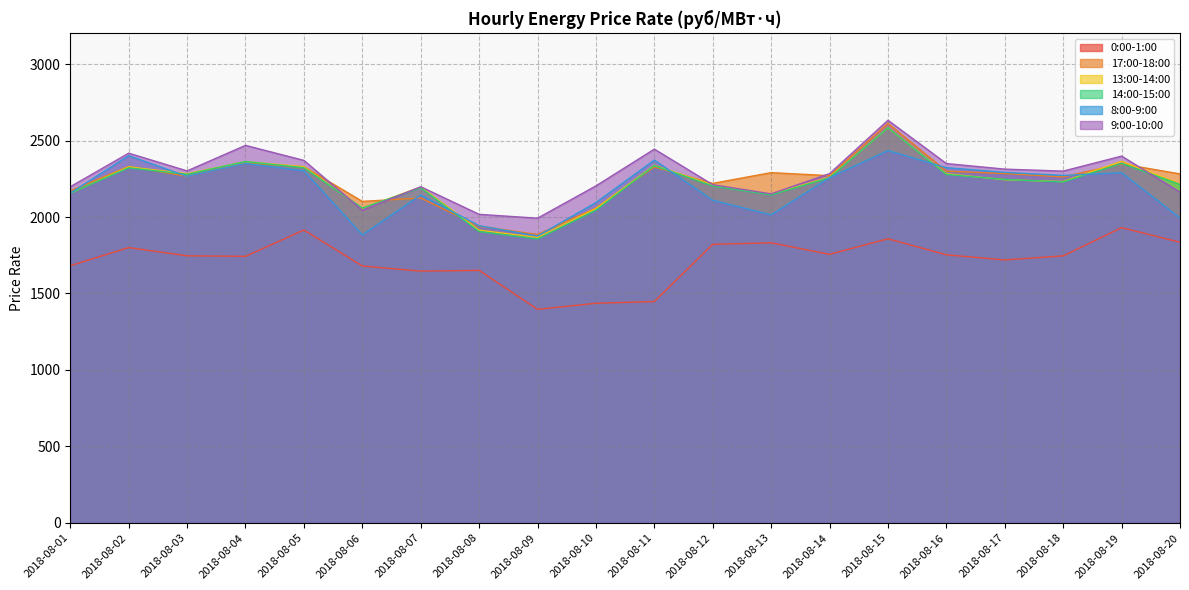

What is the value of the 0:00-1:00 point at the 5th from the left?

1915.1